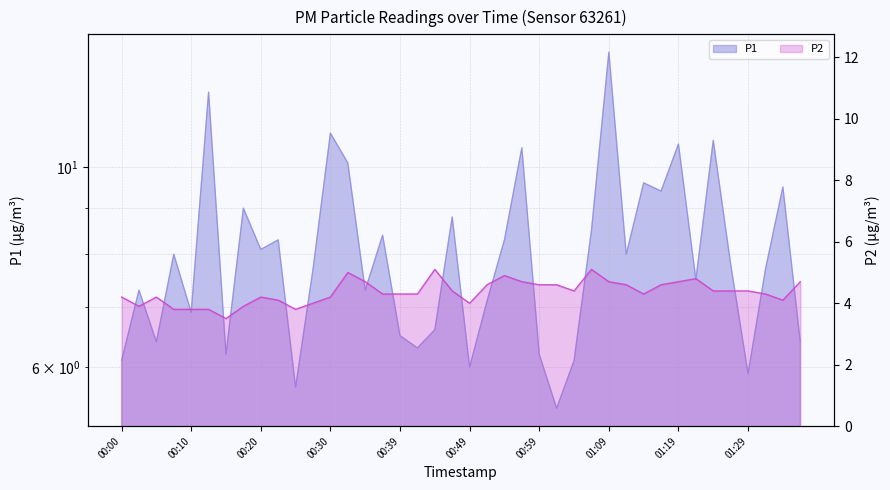

Reading left to right, extract all data points from this chart.

P1: 6.1	7.3	6.4	8.0	6.9	12.1	6.2	9.0	8.1	8.3	5.7	7.7	10.9	10.1	7.3	8.4	6.5	6.3	6.6	8.8	6.0	7.1	8.3	10.5	6.2	5.4	6.1	8.5	13.4	8.0	9.6	9.4	10.6	7.5	10.7	7.8	5.9	7.7	9.5	6.4
P2: 4.2	3.9	4.2	3.8	3.8	3.8	3.5	3.9	4.2	4.1	3.8	4.0	4.2	5.0	4.7	4.3	4.3	4.3	5.1	4.4	4.0	4.6	4.9	4.7	4.6	4.6	4.4	5.1	4.7	4.6	4.3	4.6	4.7	4.8	4.4	4.4	4.4	4.3	4.1	4.7